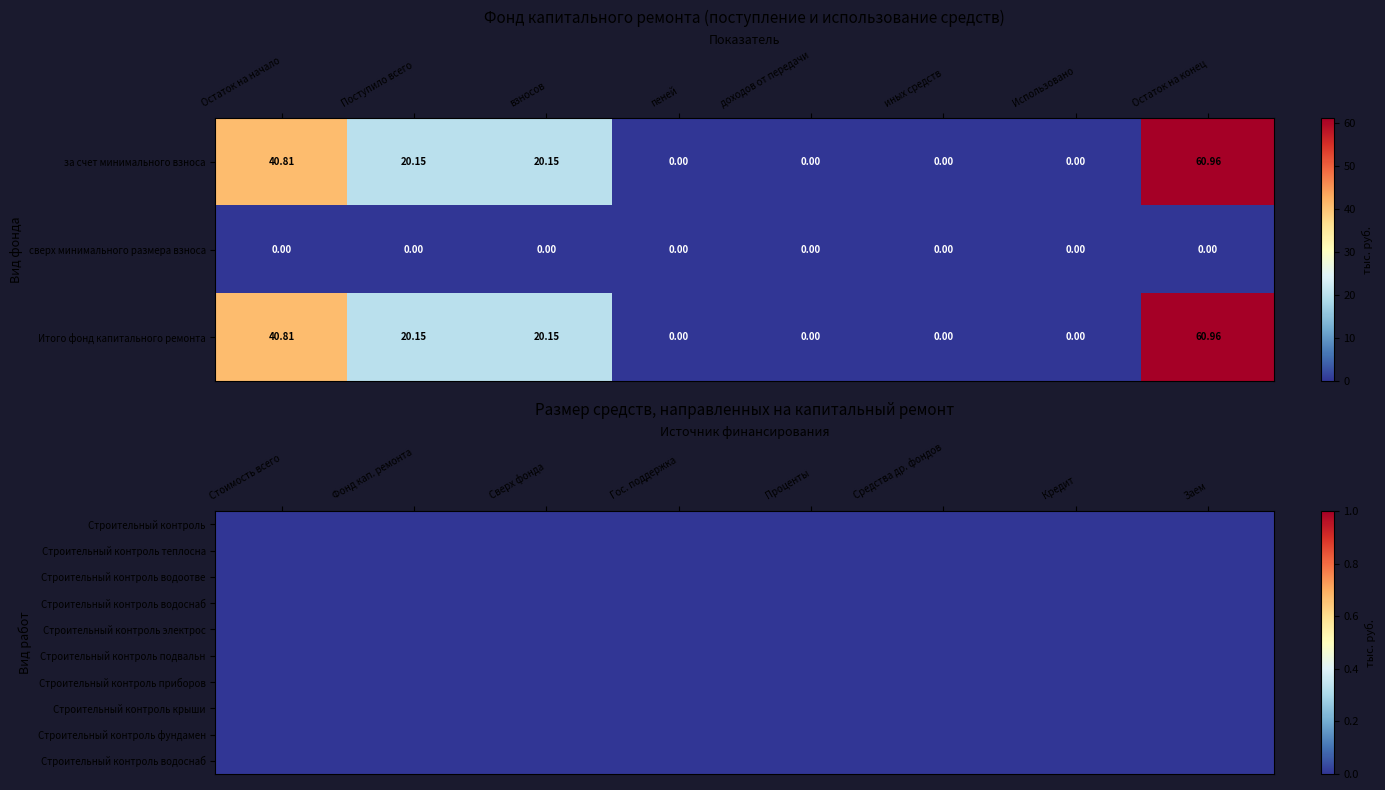

The Итого фонд капитального ремонта series shows 20.1 at Поступило всего. True or false?

True